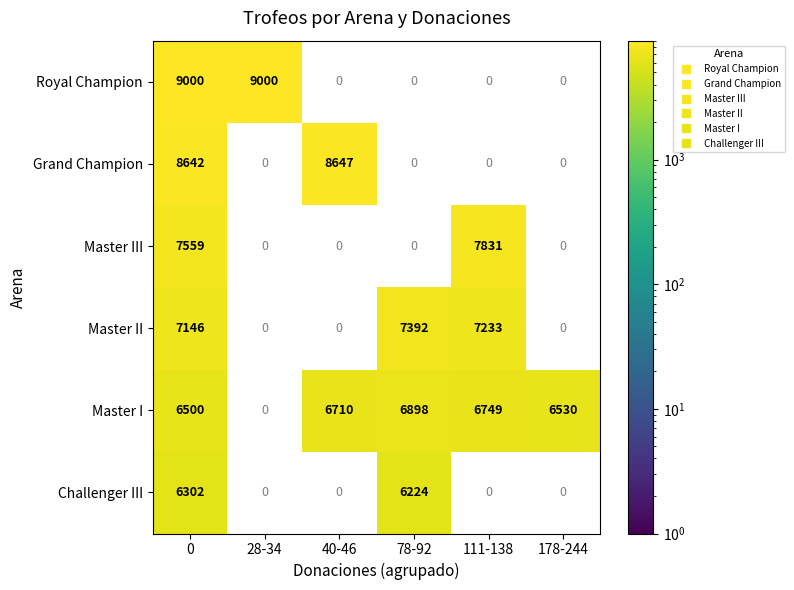

How many data points does each series have?

6